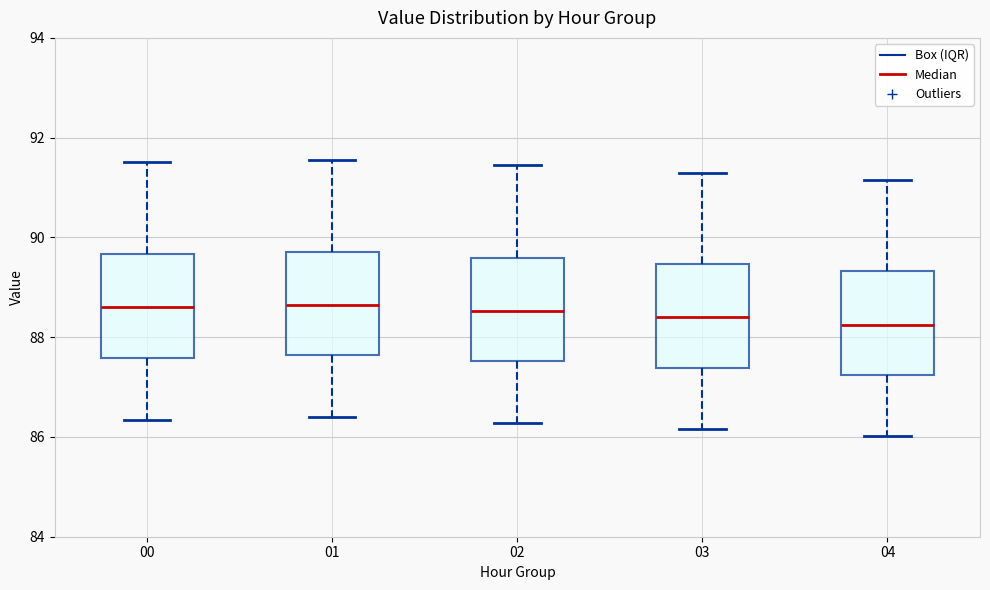

Reading left to right, transcribe this box plot: for each box, give where its median line is, the range the box spans, and where its two whiskers end, as read against the y-axis. The values are not printed on the chart, so give them approximately, as read against the axis.

00: median 88.6, box 87.6 to 89.6, whiskers 86.4 to 91.6
01: median 88.6, box 87.6 to 89.8, whiskers 86.4 to 91.6
02: median 88.6, box 87.6 to 89.6, whiskers 86.2 to 91.4
03: median 88.4, box 87.4 to 89.4, whiskers 86.2 to 91.4
04: median 88.2, box 87.2 to 89.4, whiskers 86.0 to 91.2